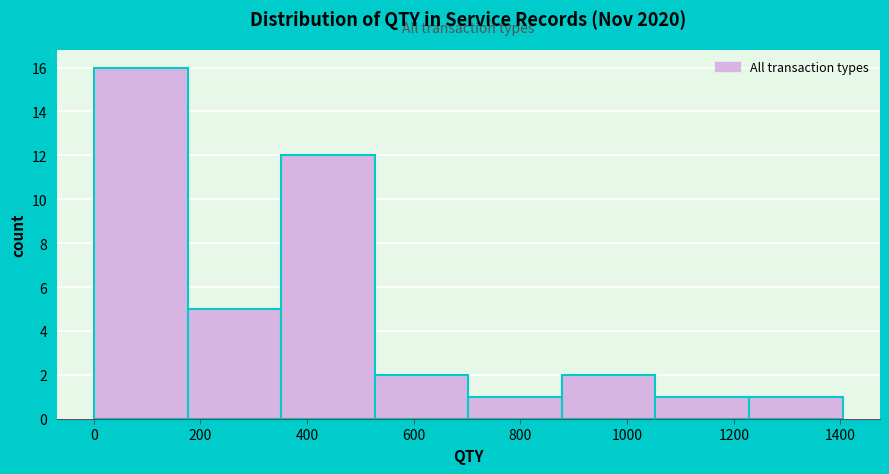

How tall is the bar that spans 700 to 880 on the x-axis? Neither the bar edges nor the heights are printed on the chart, so give them approximately, as read against the axes.

1